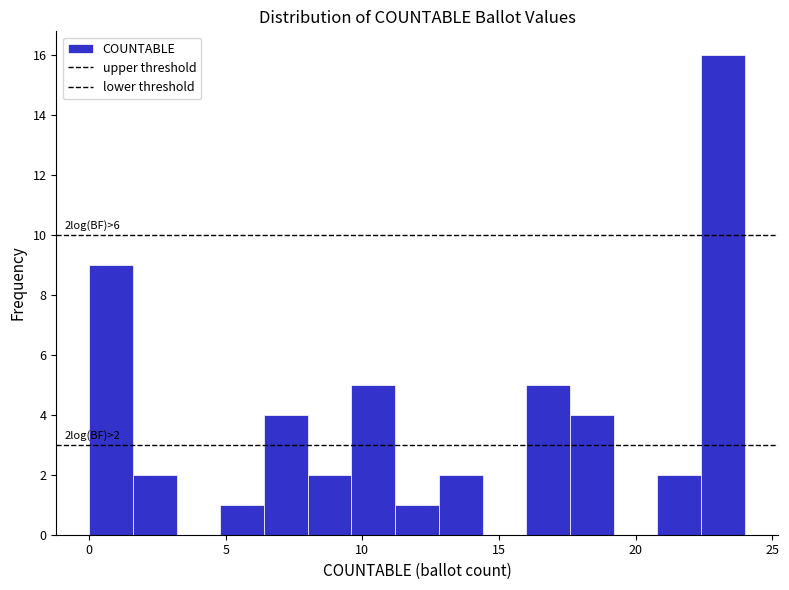

Read against the x-axis, roughly where is the centre of the tallest bar?

23.0